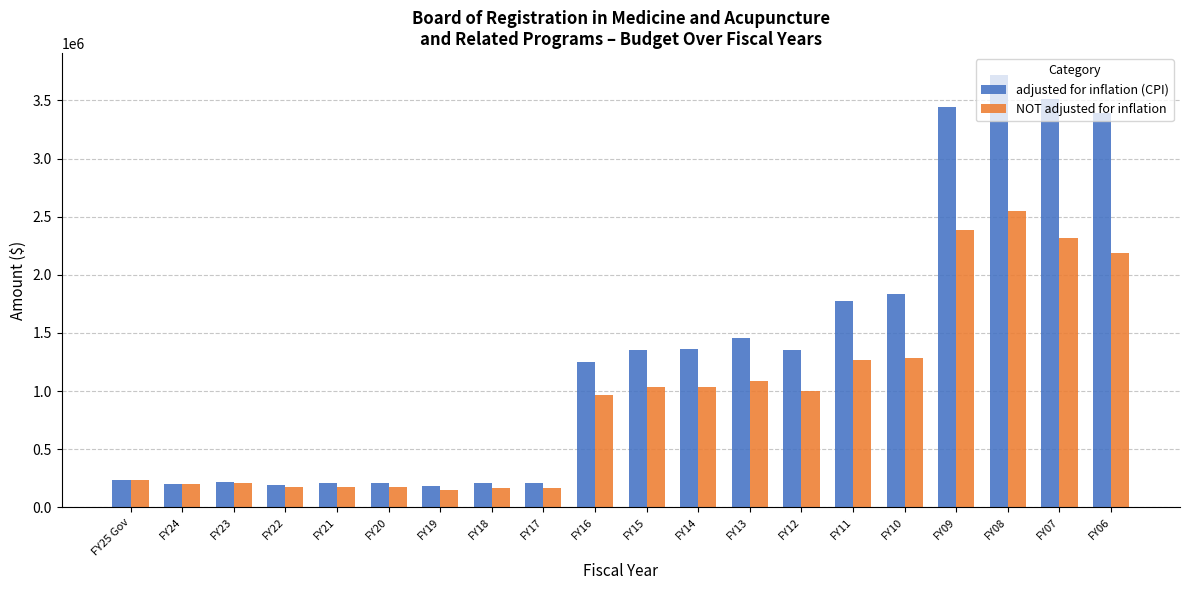

What is the total value across all series at FY11?

3044564